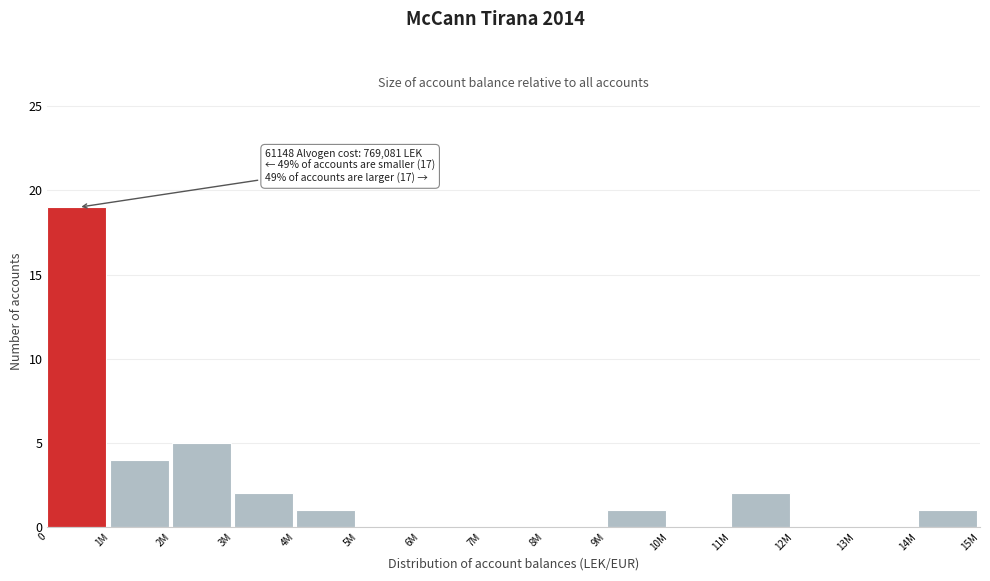

Reading left to right, list all the values displayed in this chart.

0=19	1M=4	2M=5	3M=2	4M=1	5M=0	6M=0	7M=0	8M=0	9M=1	10M=0	11M=2	12M=0	13M=0	14M=1